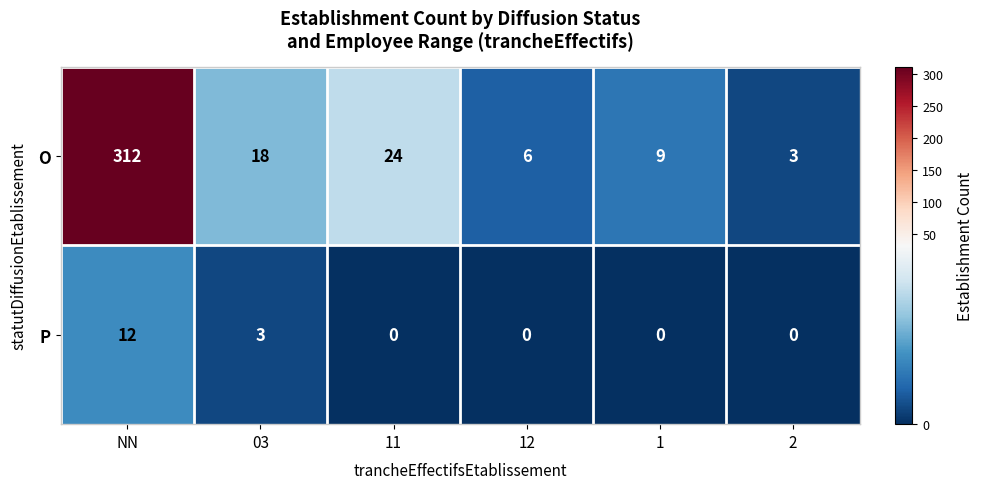

Reading left to right, list all the values displayed in this chart.

O: 312	18	24	6	9	3
P: 12	3	0	0	0	0